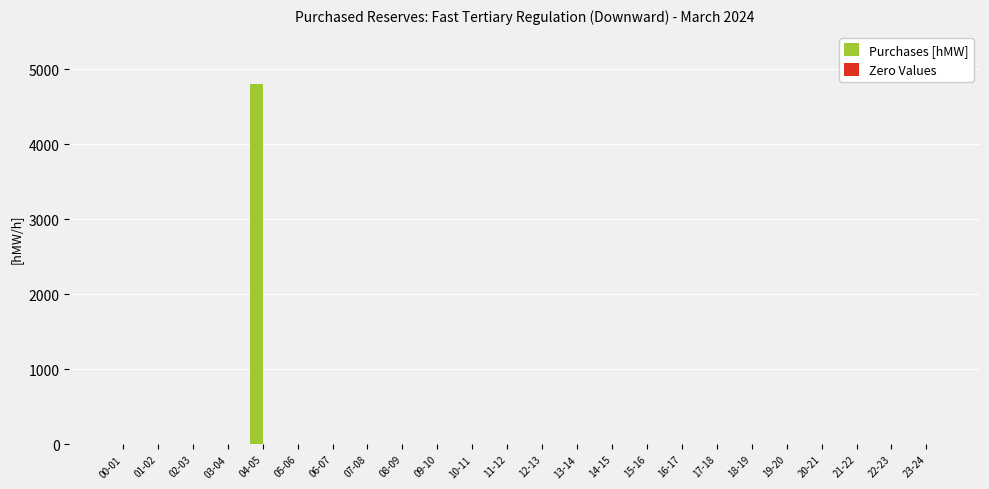

Does the chart contain stacked bars?

No